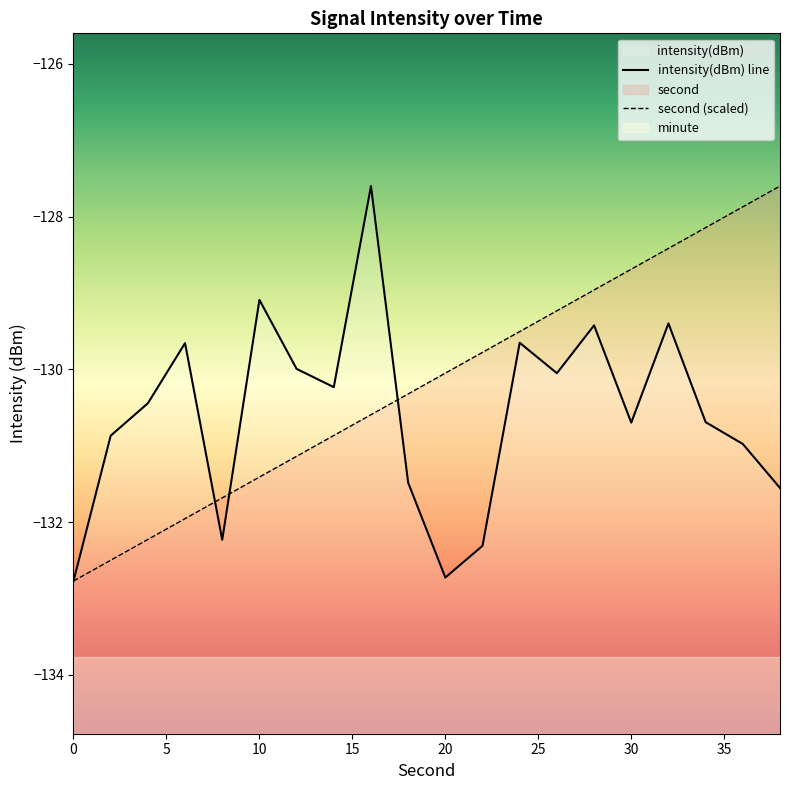

How many data points in second are above -130?

9